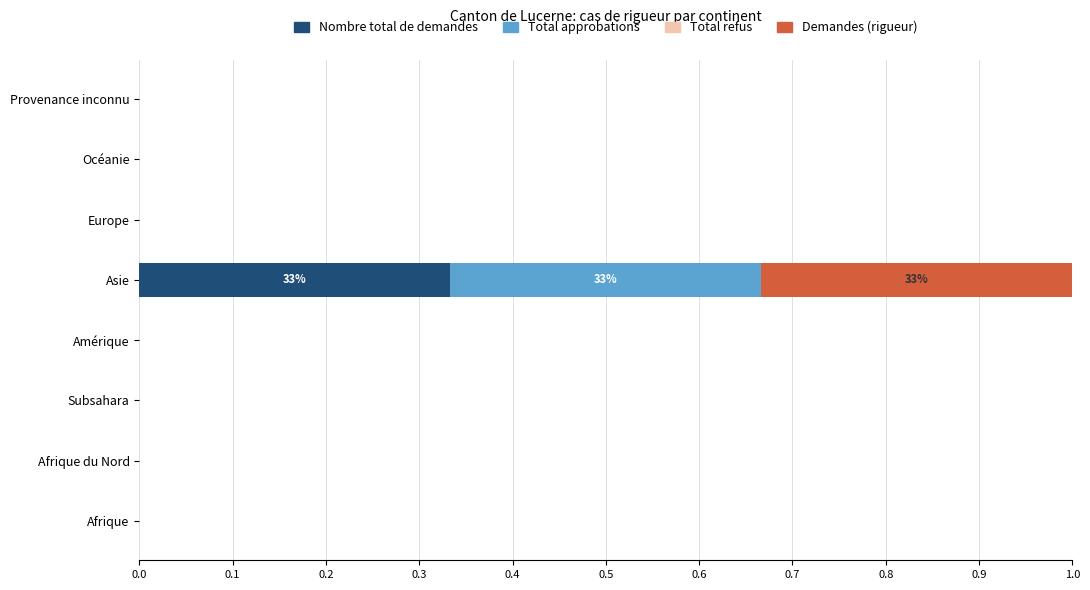

Which category has the highest value in the Nombre total de demandes series?

Asie